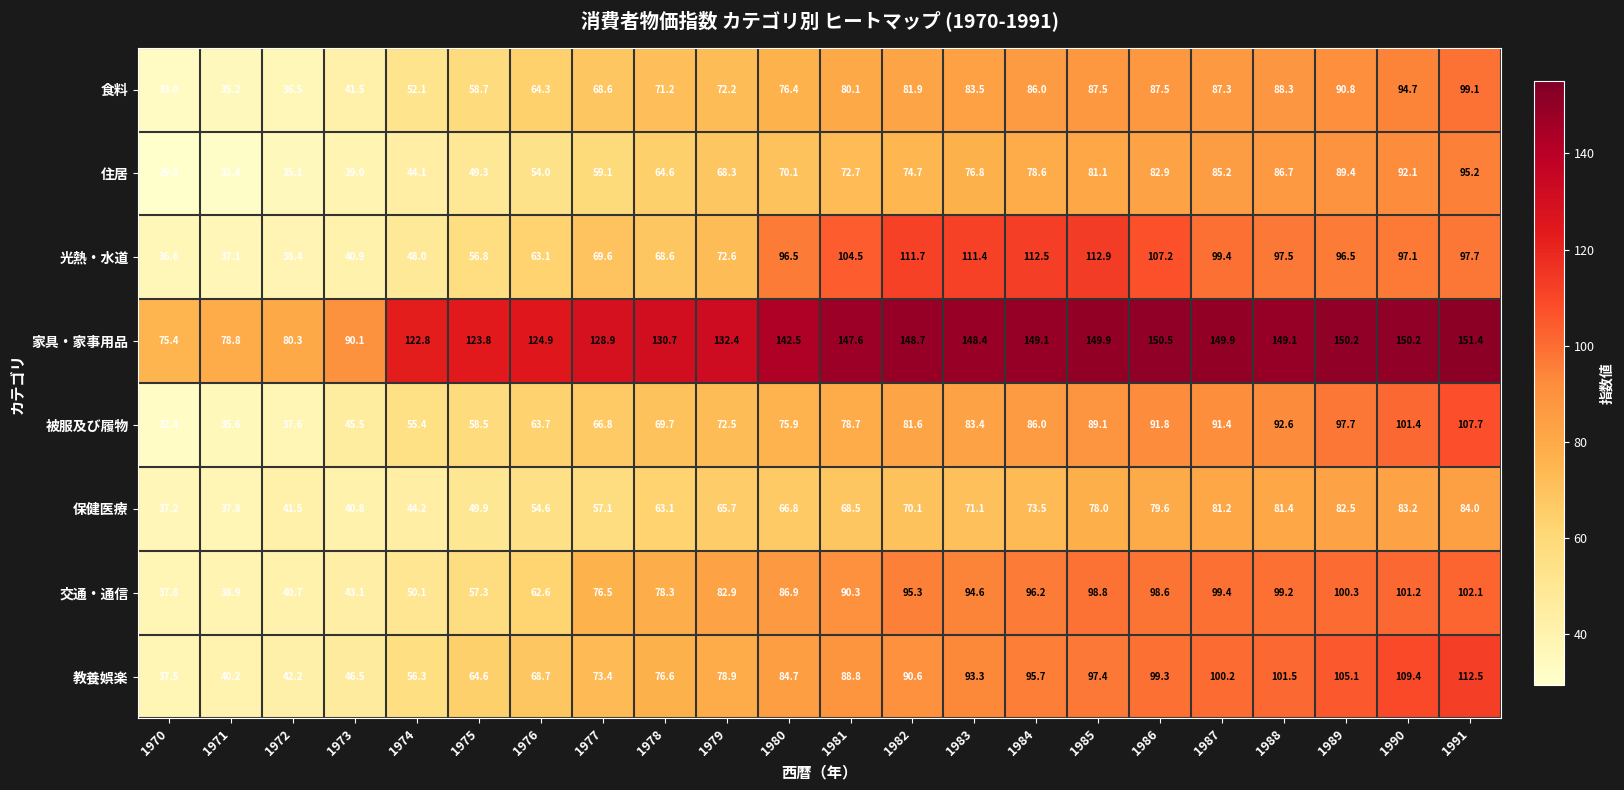

The 教養娯楽 series shows 72.8 at 1989. True or false?

False